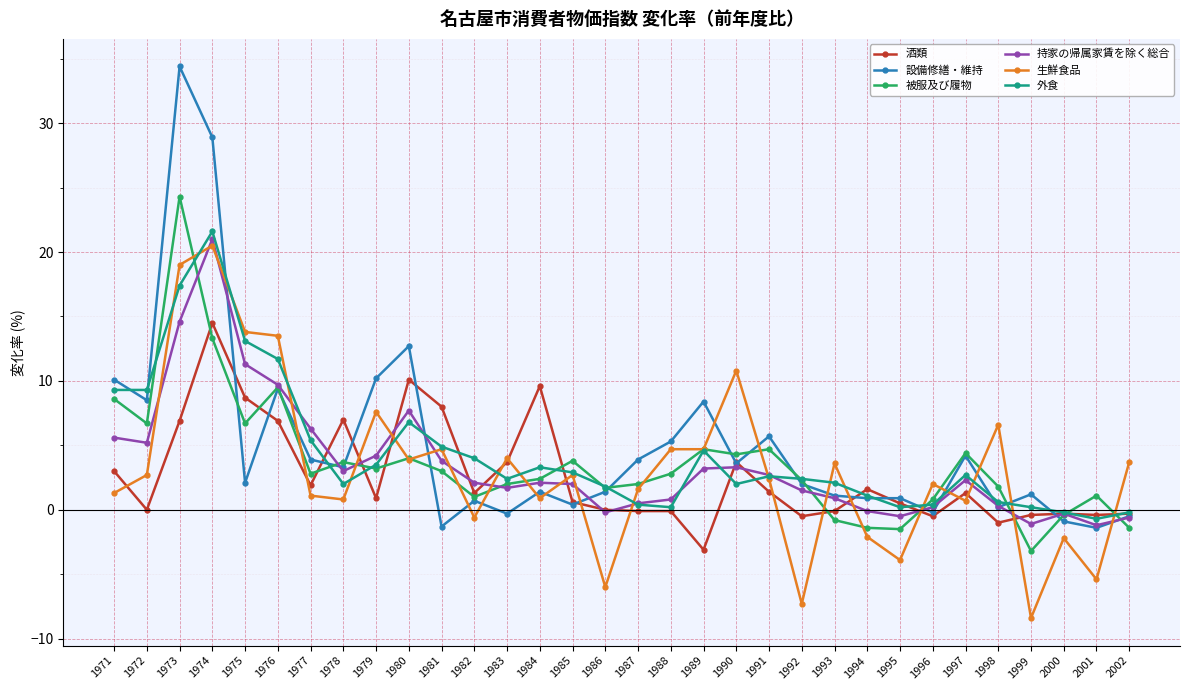

Rank the series by their maximum value, from highest to lowest.

設備修繕・維持, 被服及び履物, 外食, 持家の帰属家賃を除く総合, 生鮮食品, 酒類